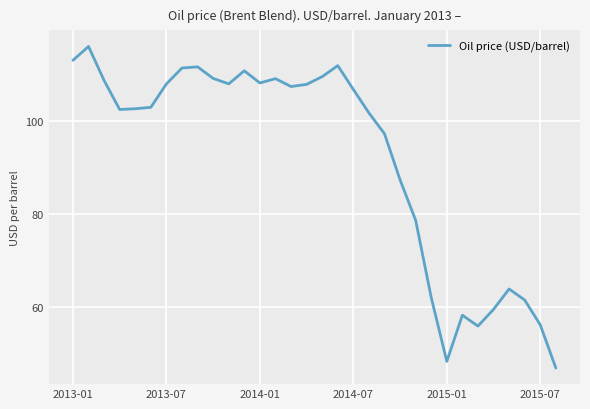

What is the smallest value displayed?

46.9